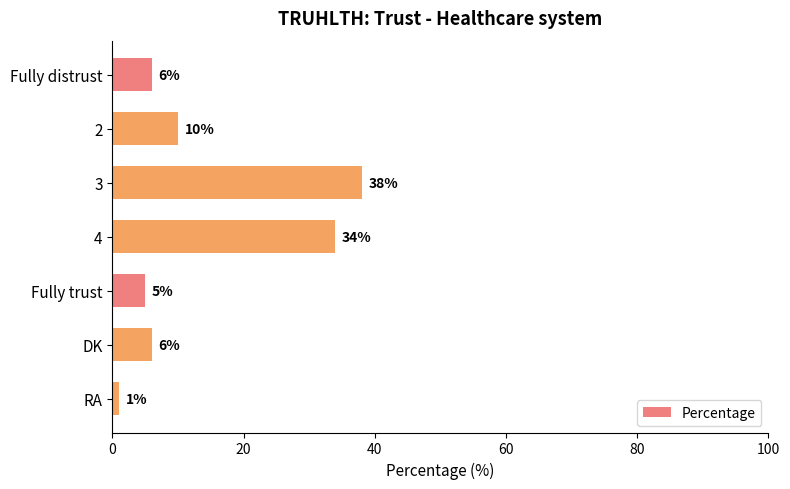

What is the sum of the values at Fully distrust and 4?

40